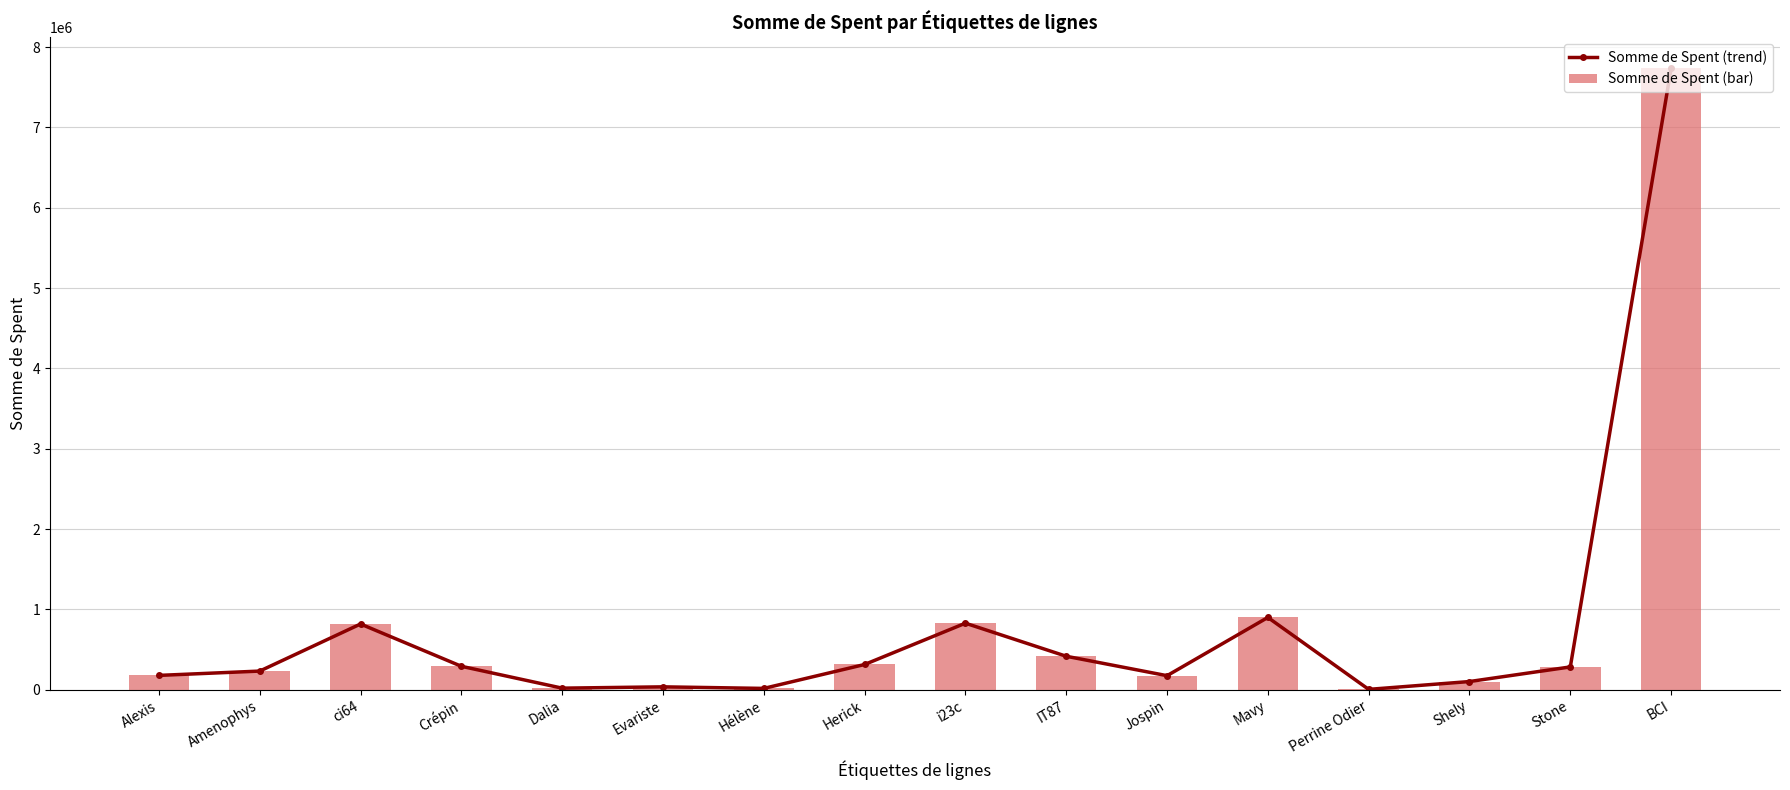

At which label is Somme de Spent (bar) closest to 3869362?

Mavy